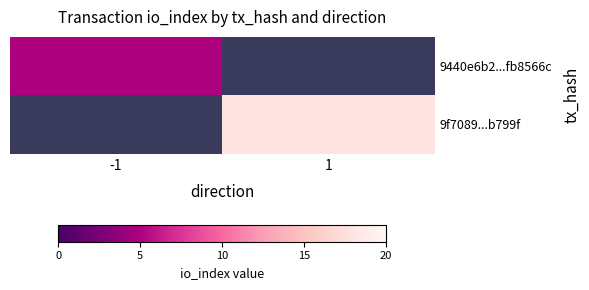

Is it true that 9f7089...b799f equals 23.8 at 1?

False